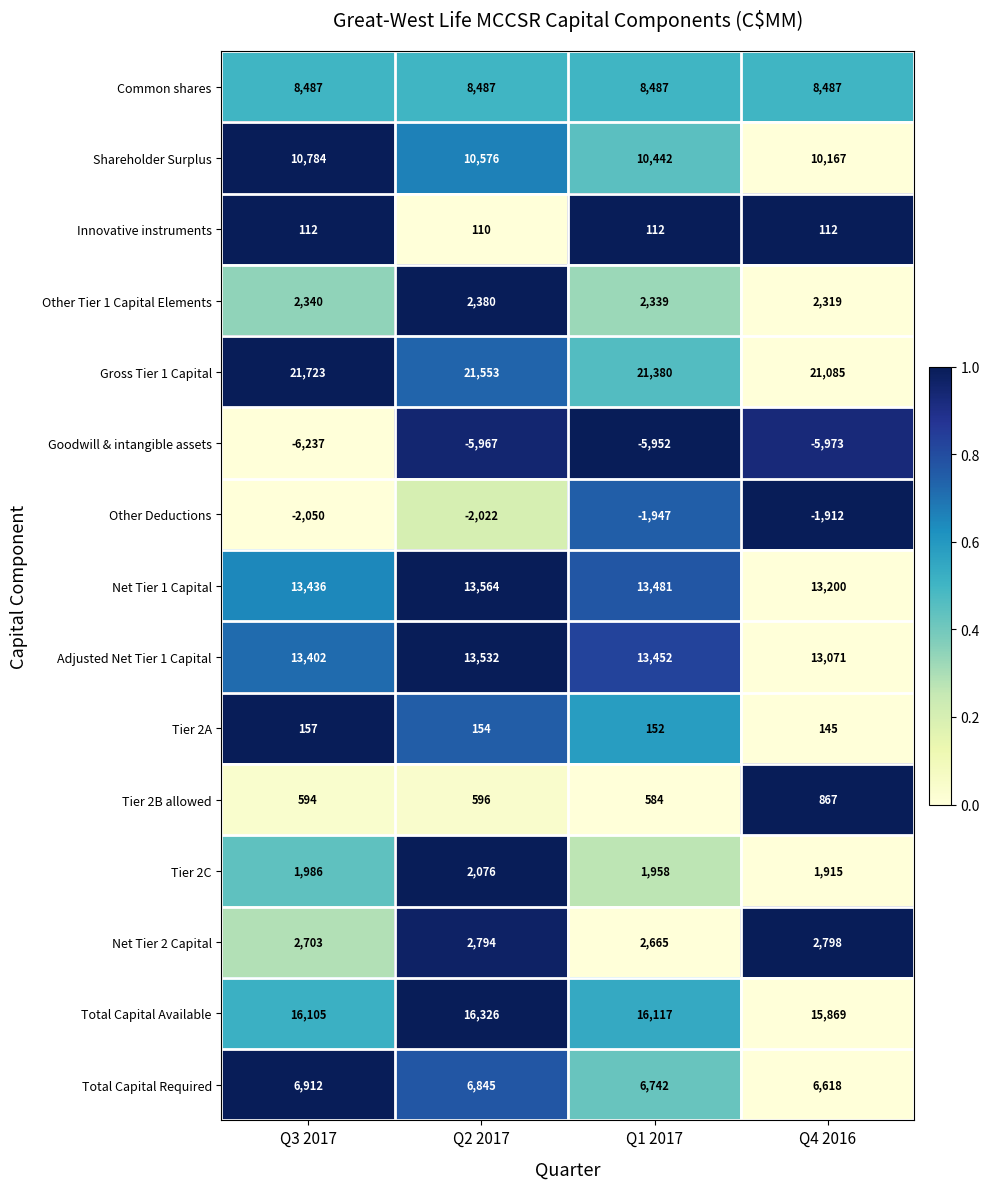

Which series has the largest range (max minus min)?

Gross Tier 1 Capital